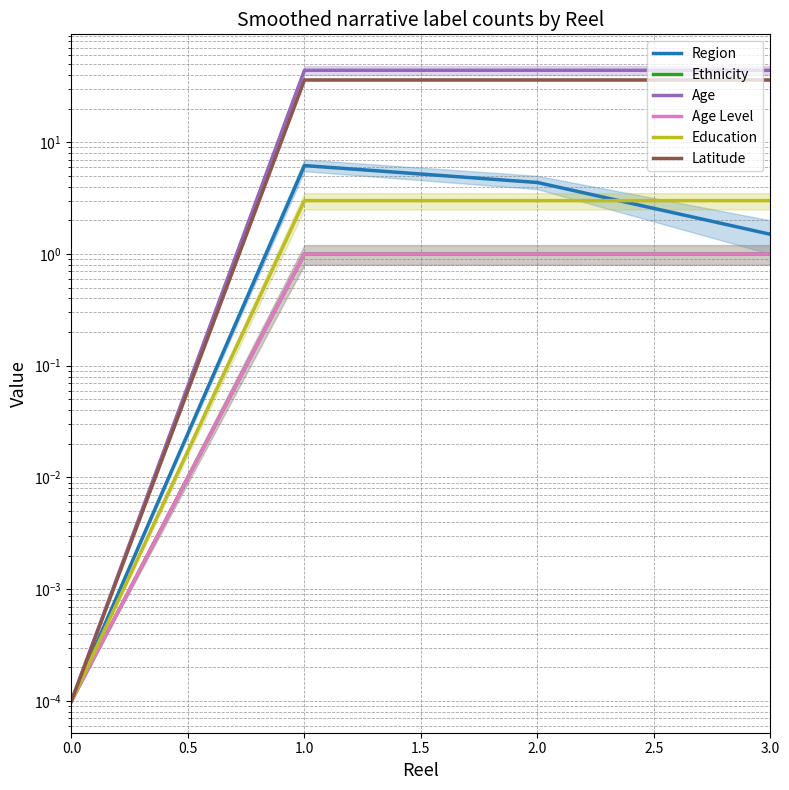

True or false: Region and Age Level cross at least once.

False